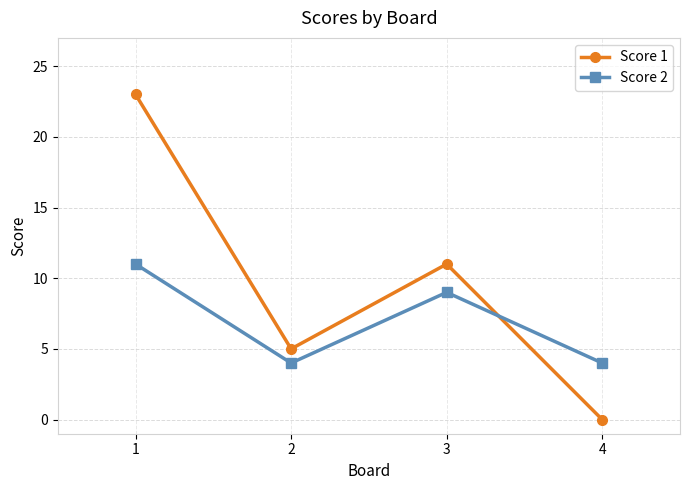

What is the approximate value of Score 2 at 1?

11